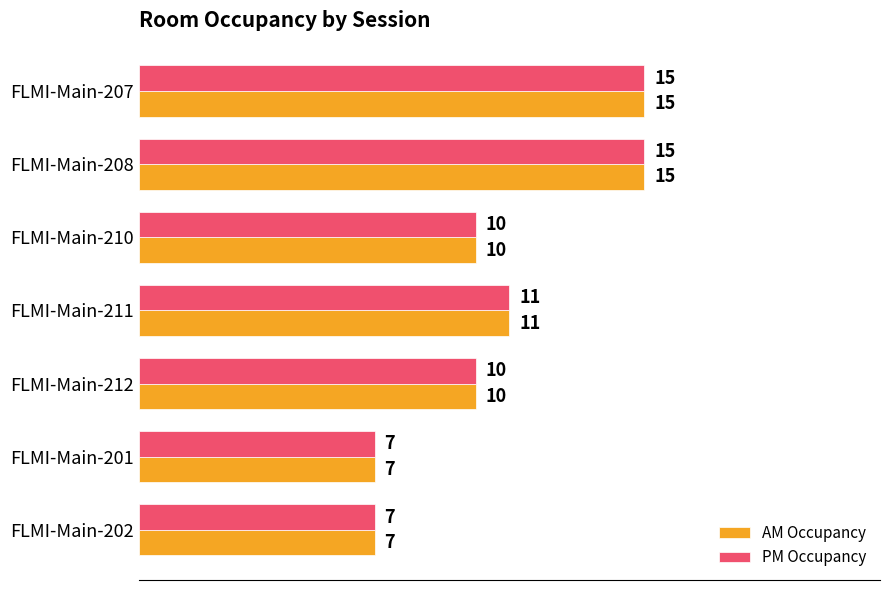

Is it true that PM Occupancy equals 12 at FLMI-Main-201?

False